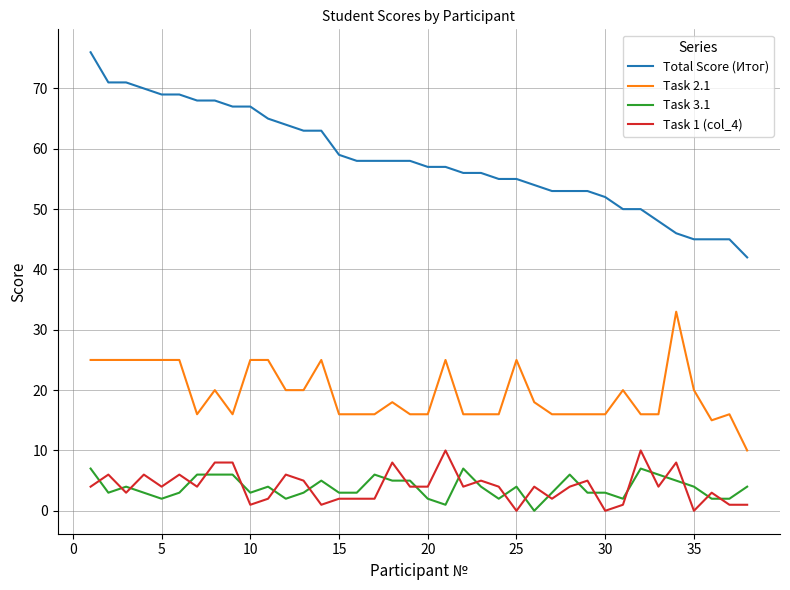

True or false: Task 2.1 and Total Score (Итог) intersect in this chart.

False